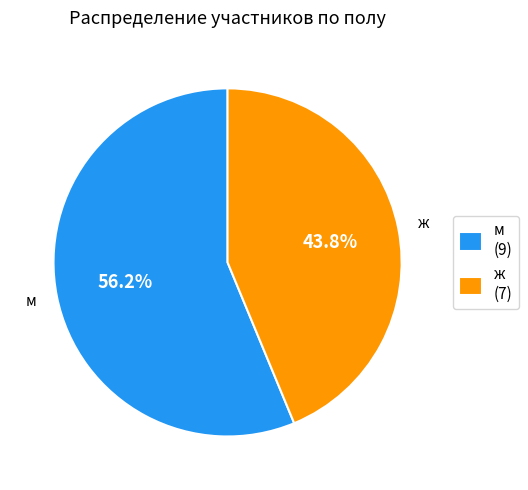

To the nearest percent, what is the combined percentage of ж and м?

100%